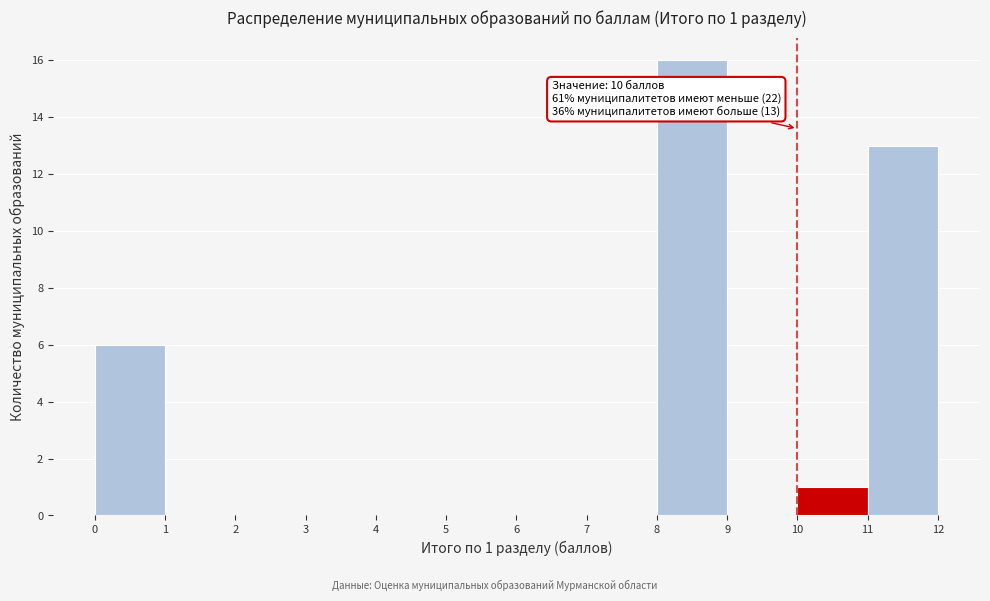

Over which range of the x-axis is the bar tallest?

8 to 9